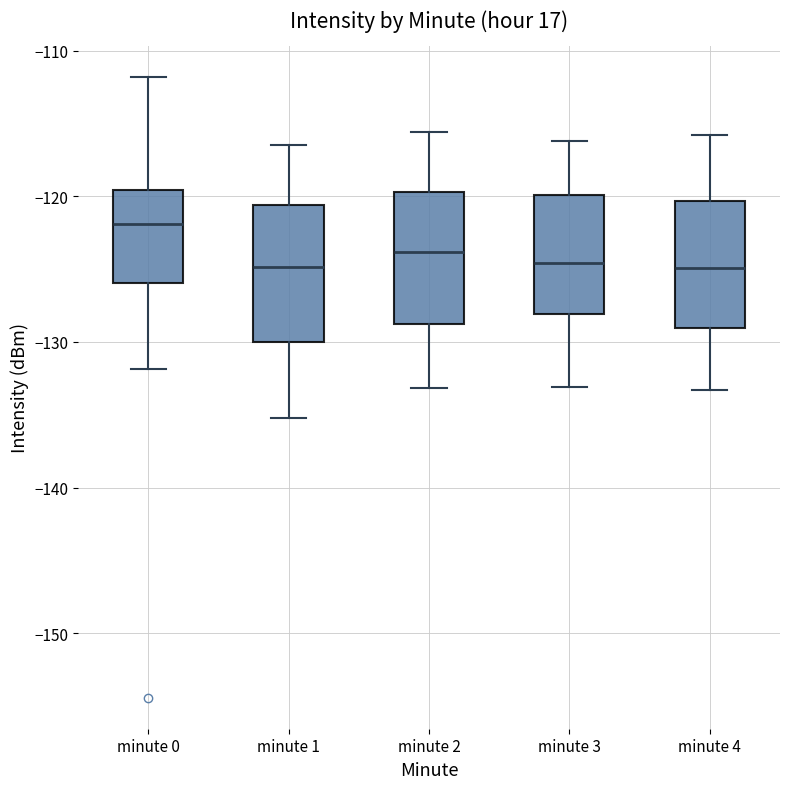

Reading left to right, transcribe this box plot: for each box, give where its median line is, the range the box spans, and where its two whiskers end, as read against the y-axis. The values are not printed on the chart, so give them approximately, as read against the axis.

minute 0: median -122, box -126 to -120, whiskers -132 to -112
minute 1: median -125, box -130 to -121, whiskers -135 to -116
minute 2: median -124, box -129 to -120, whiskers -133 to -116
minute 3: median -125, box -128 to -120, whiskers -133 to -116
minute 4: median -125, box -129 to -120, whiskers -133 to -116